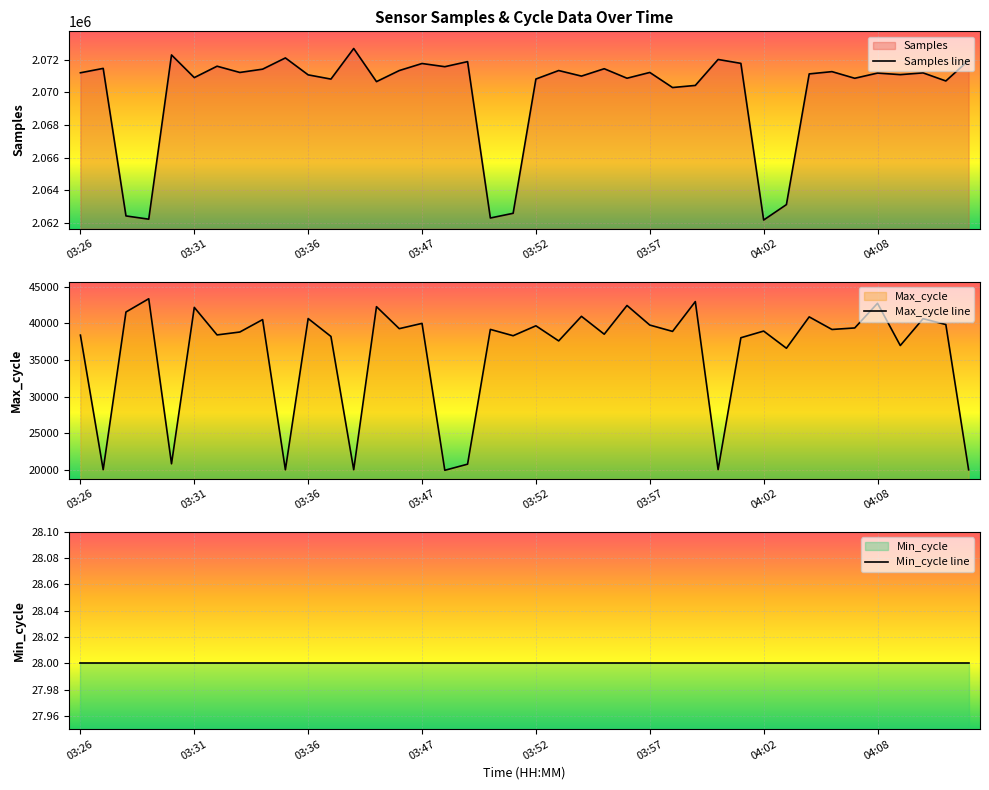

True or false: Samples line and Min_cycle line cross at least once.

False